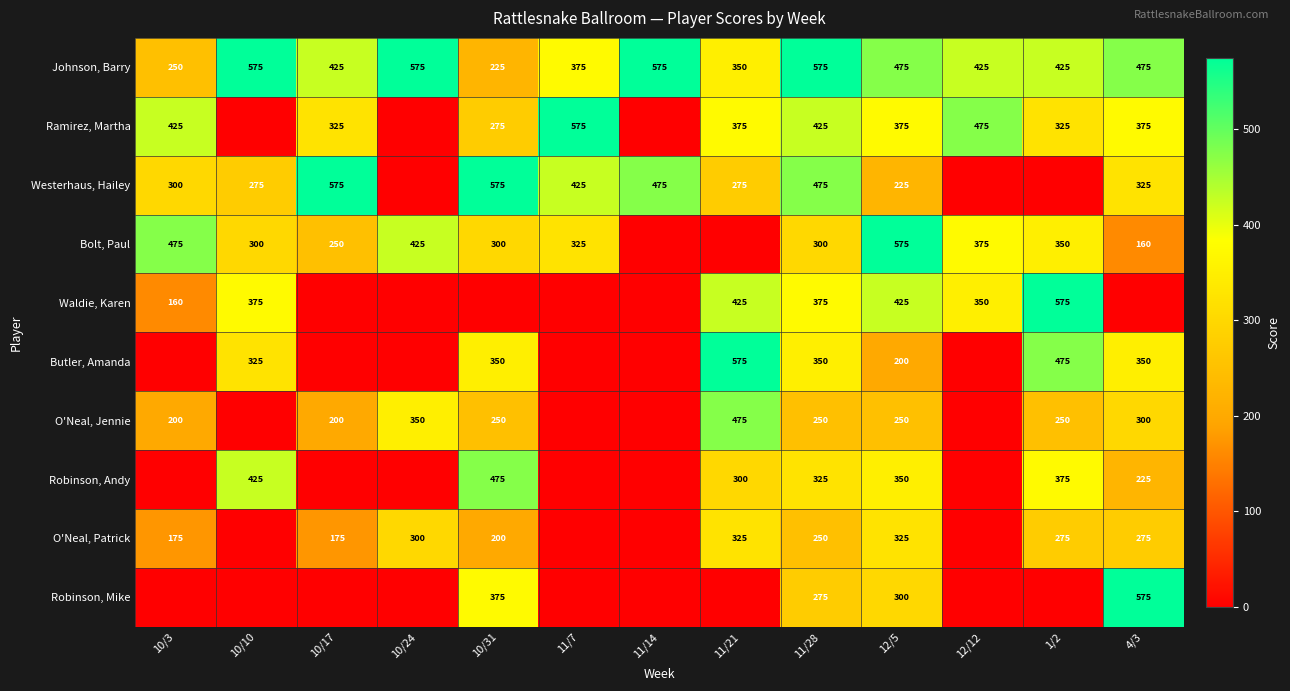

True or false: O'Neal, Patrick has a value of 511 at 12/5.

False